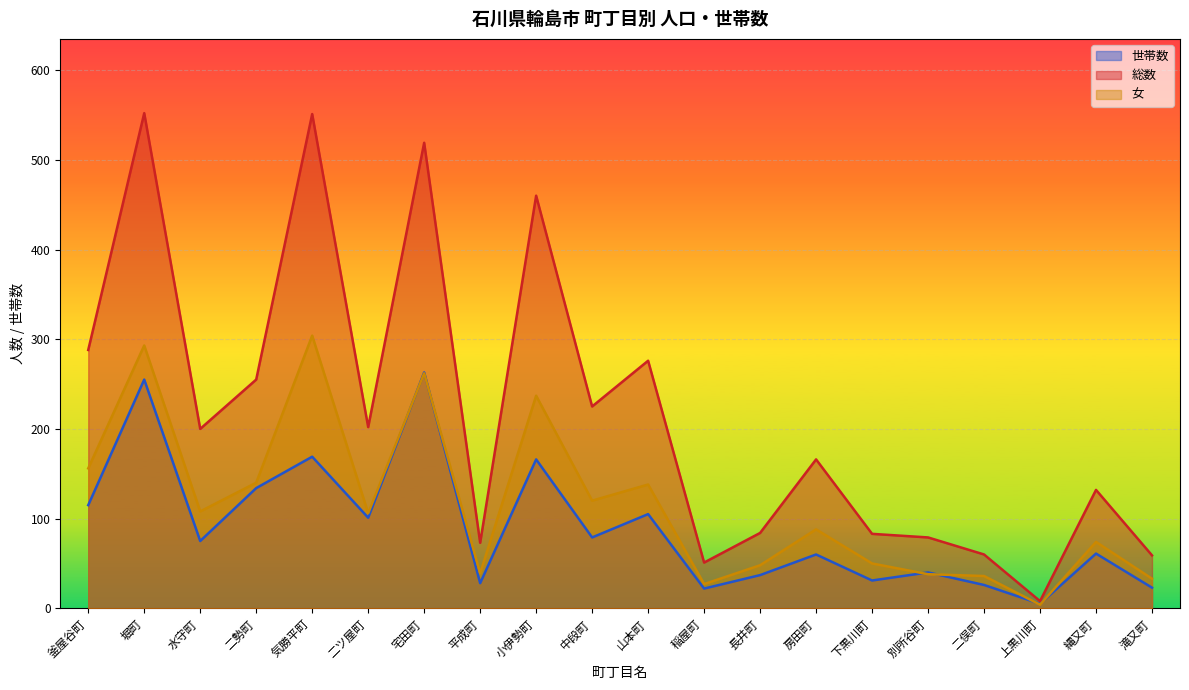

Does the chart display data point markers on the line(s)?

No